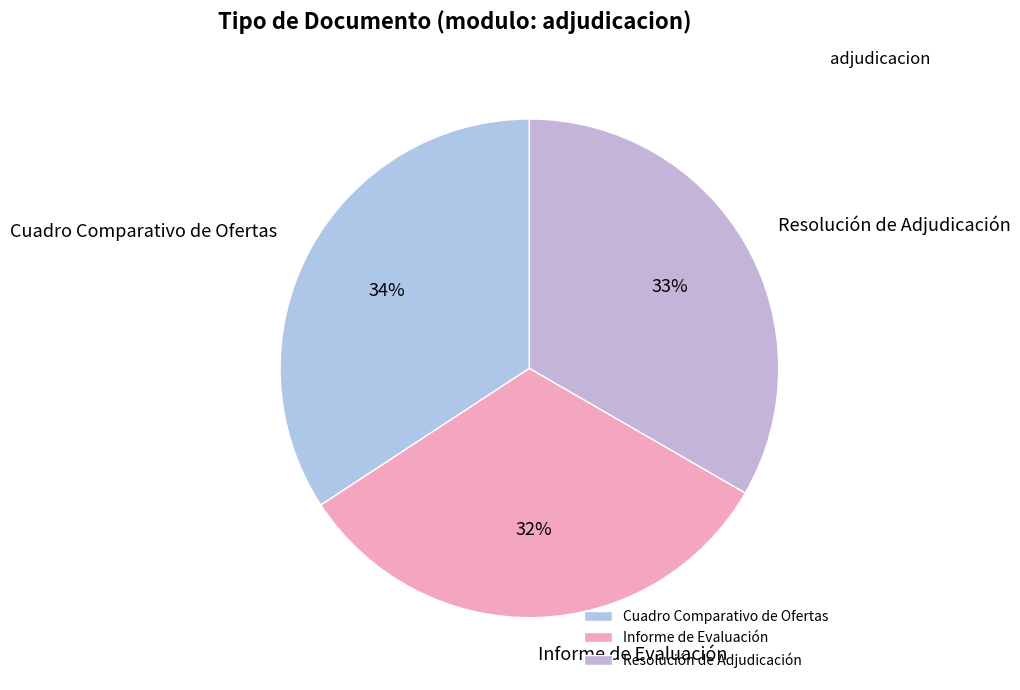

Count the number of slices in the pie.

3